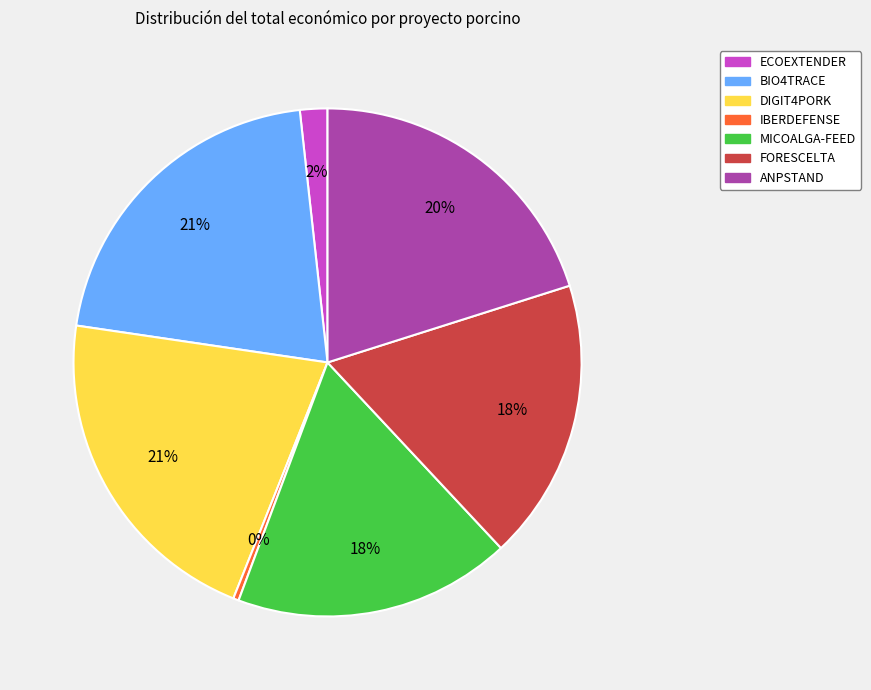

What is the smallest slice in the pie chart?

IBERDEFENSE